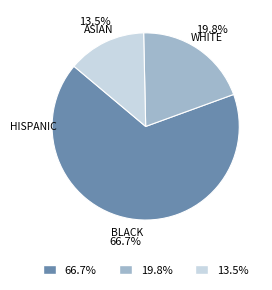

What percentage is NOT represented by 19.8%?

80.2%